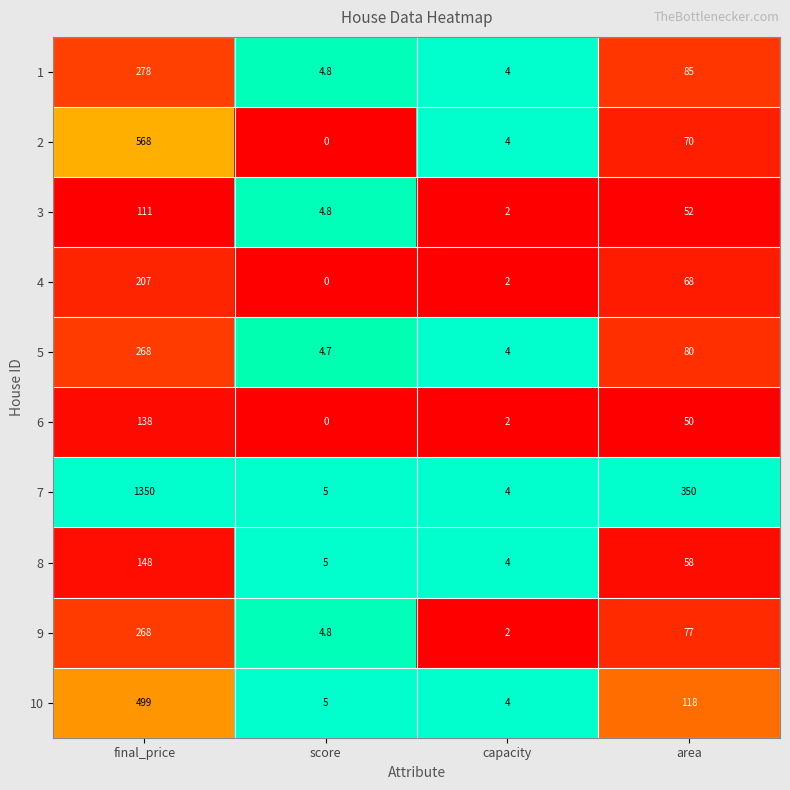

How many series are shown in this chart?

10